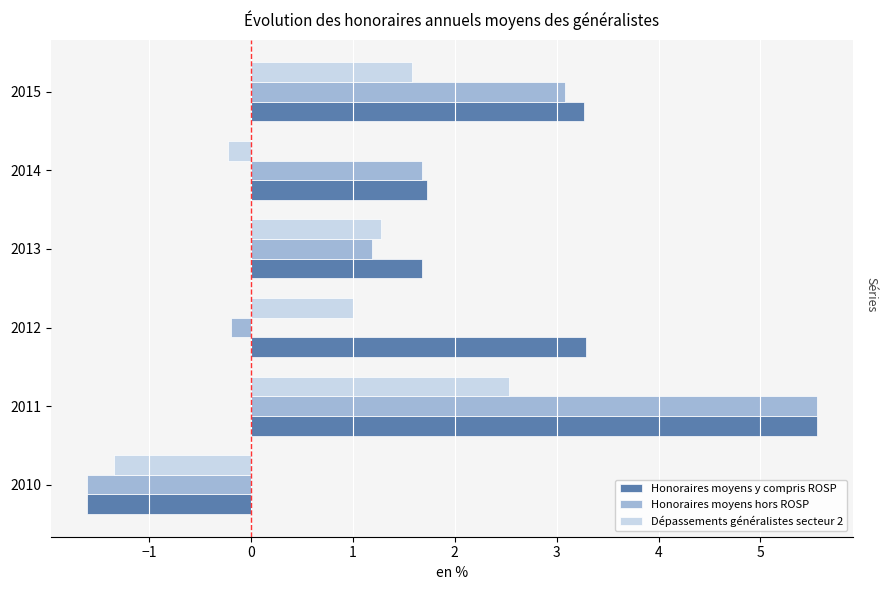

Which series has the largest total across all categories?

Honoraires moyens y compris ROSP